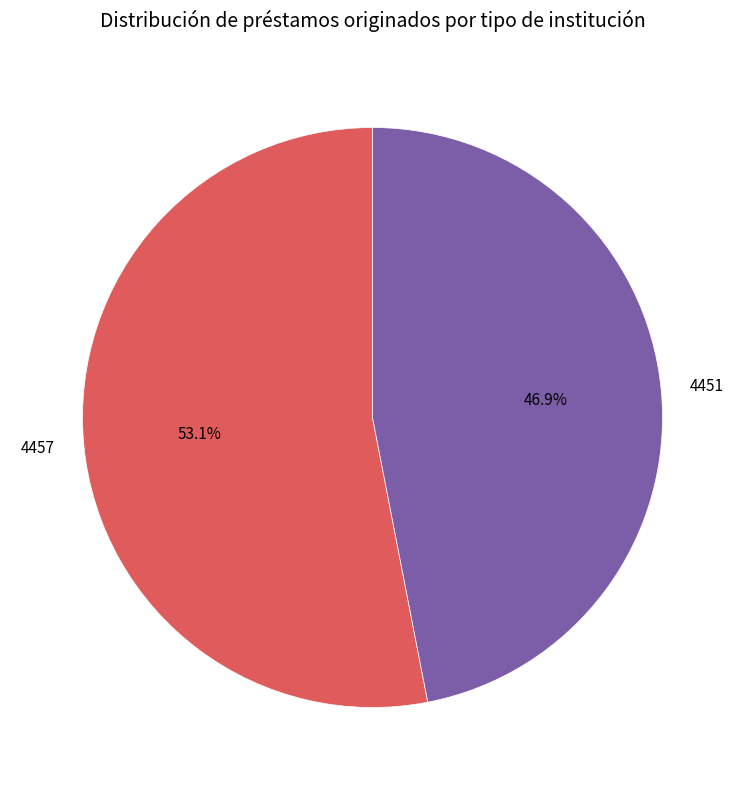

Count the number of slices in the pie.

2